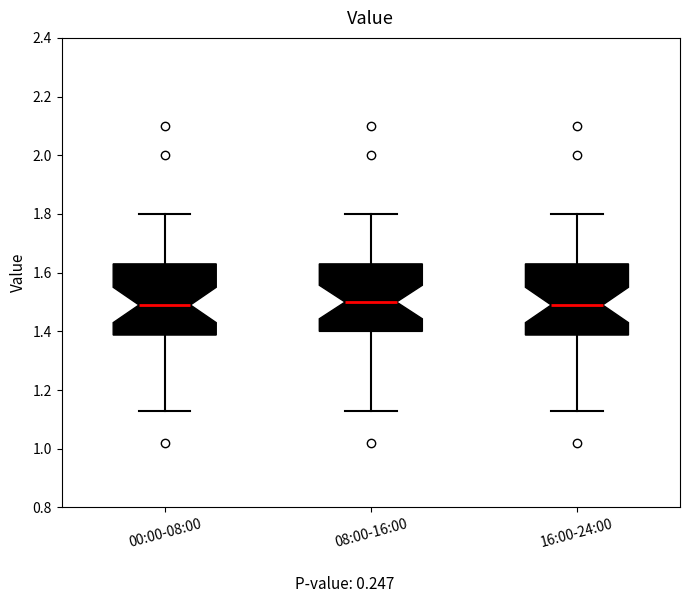

Reading left to right, transcribe this box plot: for each box, give where its median line is, the range the box spans, and where its two whiskers end, as read against the y-axis. The values are not printed on the chart, so give them approximately, as read against the axis.

00:00-08:00: median 1.50, box 1.38 to 1.64, whiskers 1.14 to 1.80
08:00-16:00: median 1.50, box 1.40 to 1.64, whiskers 1.14 to 1.80
16:00-24:00: median 1.50, box 1.38 to 1.64, whiskers 1.14 to 1.80